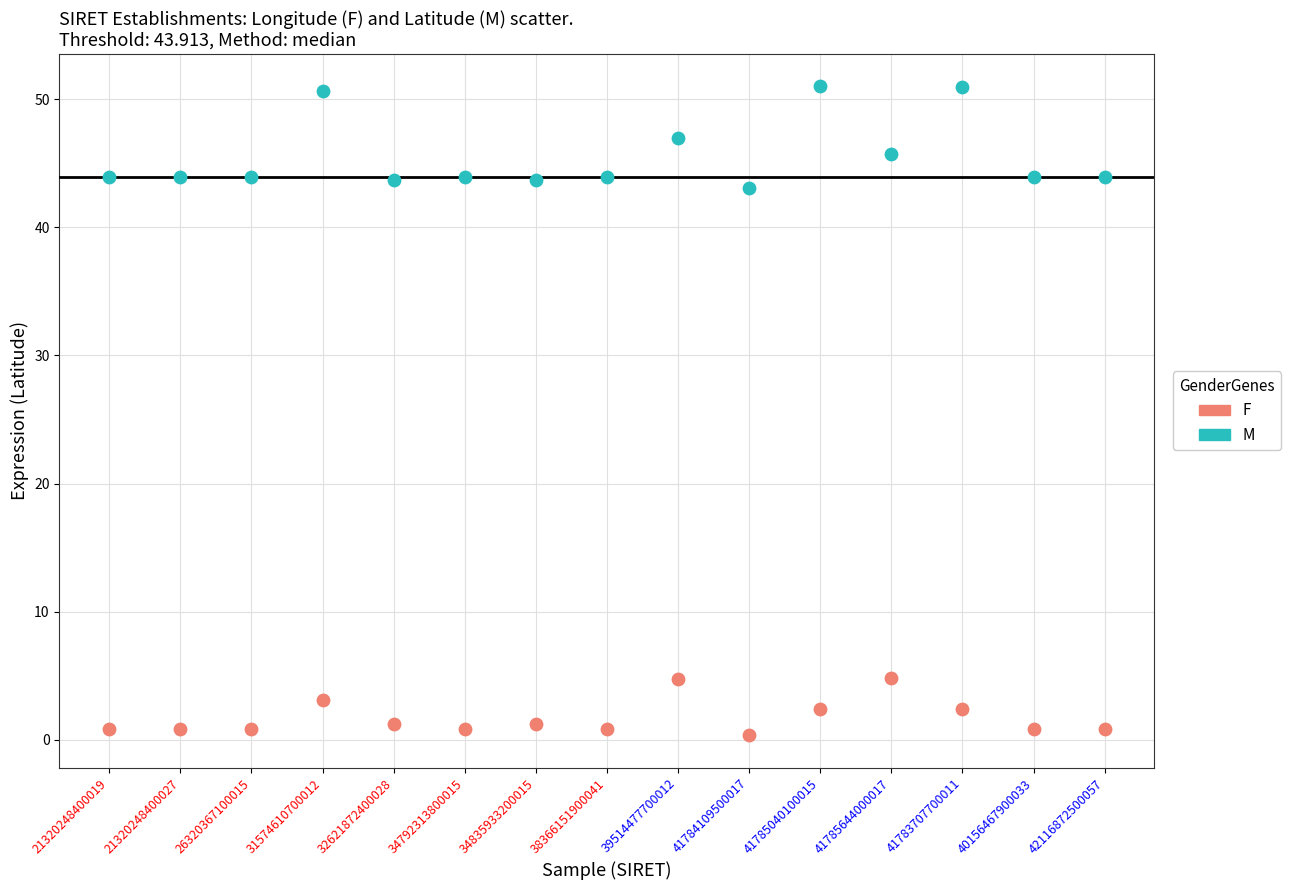

Which series reaches the maximum Y coordinate?

M